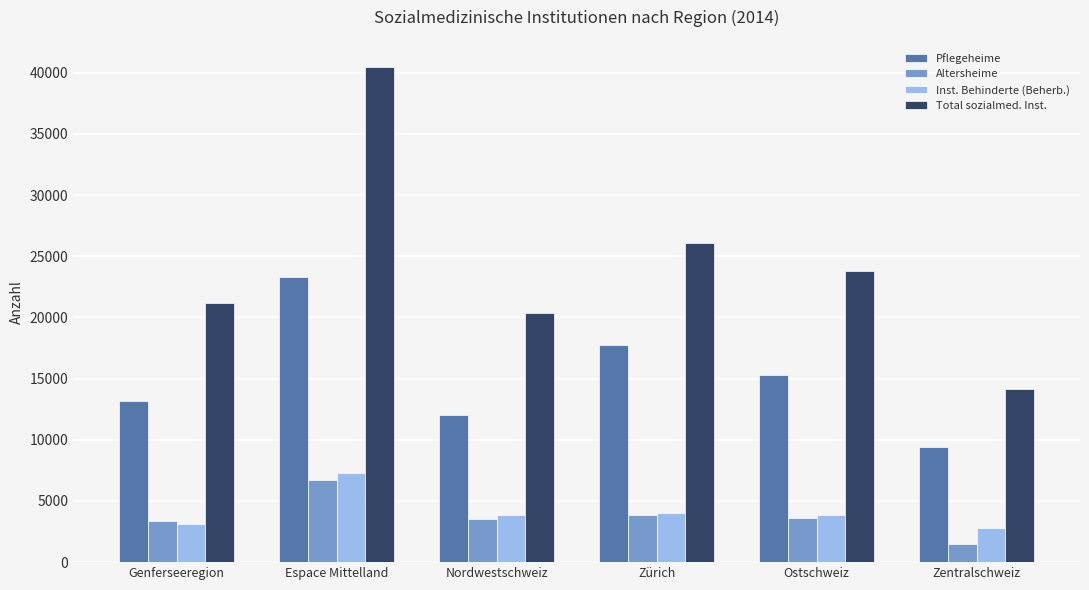

How many bars are there in each group?

4